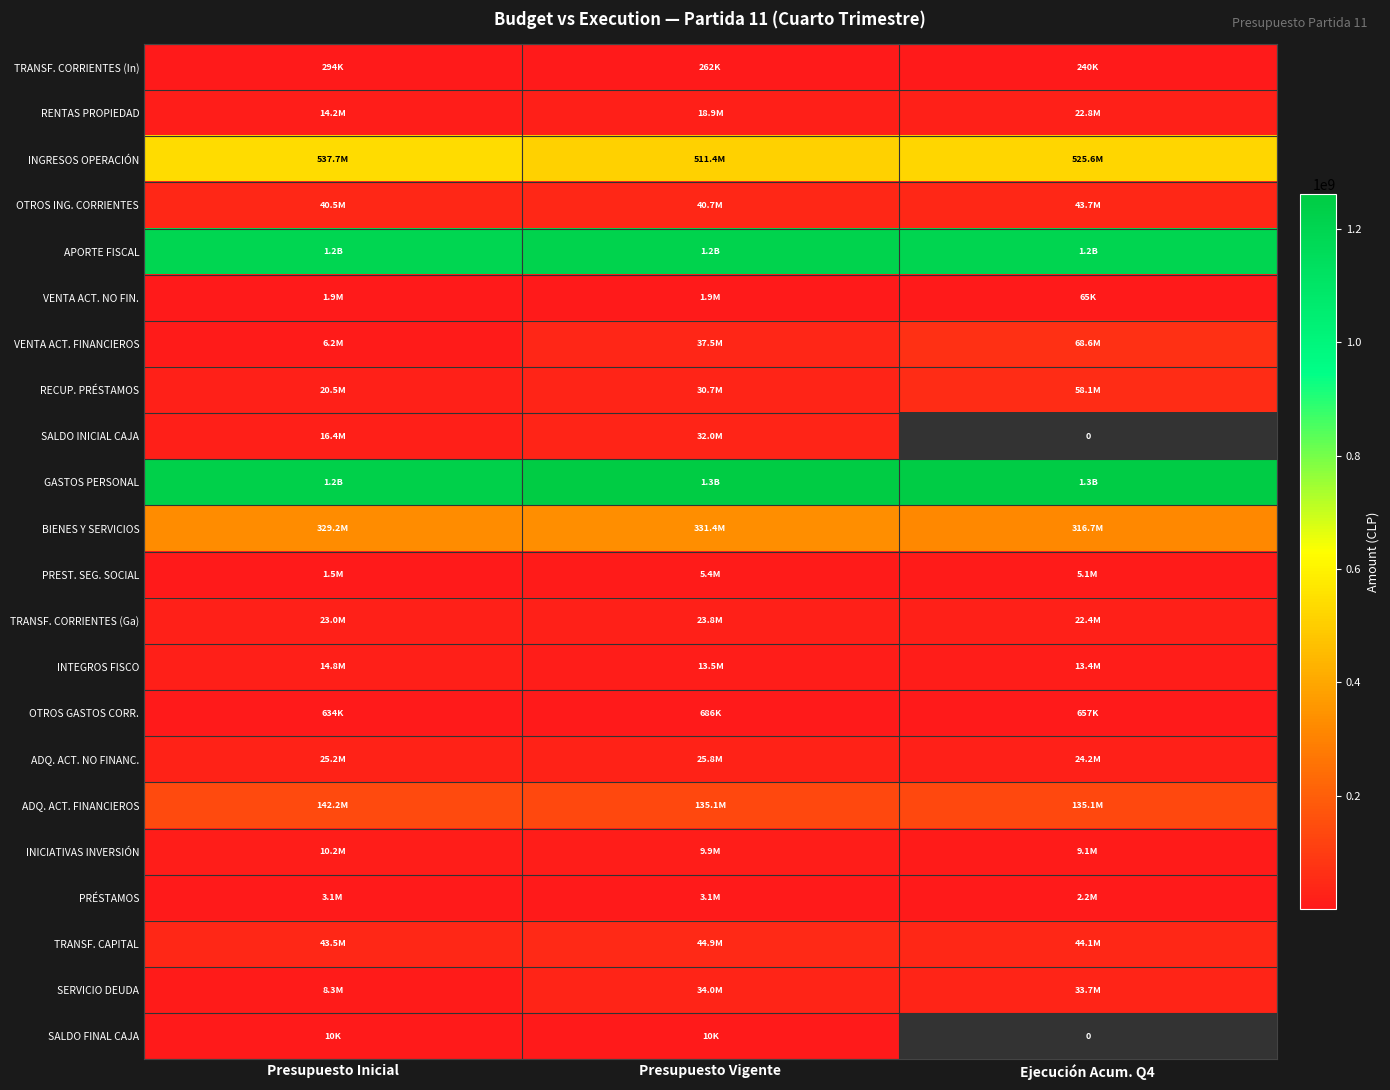

What is the difference between the second highest and minimum values in the INTEGROS FISCO series?

79762.0